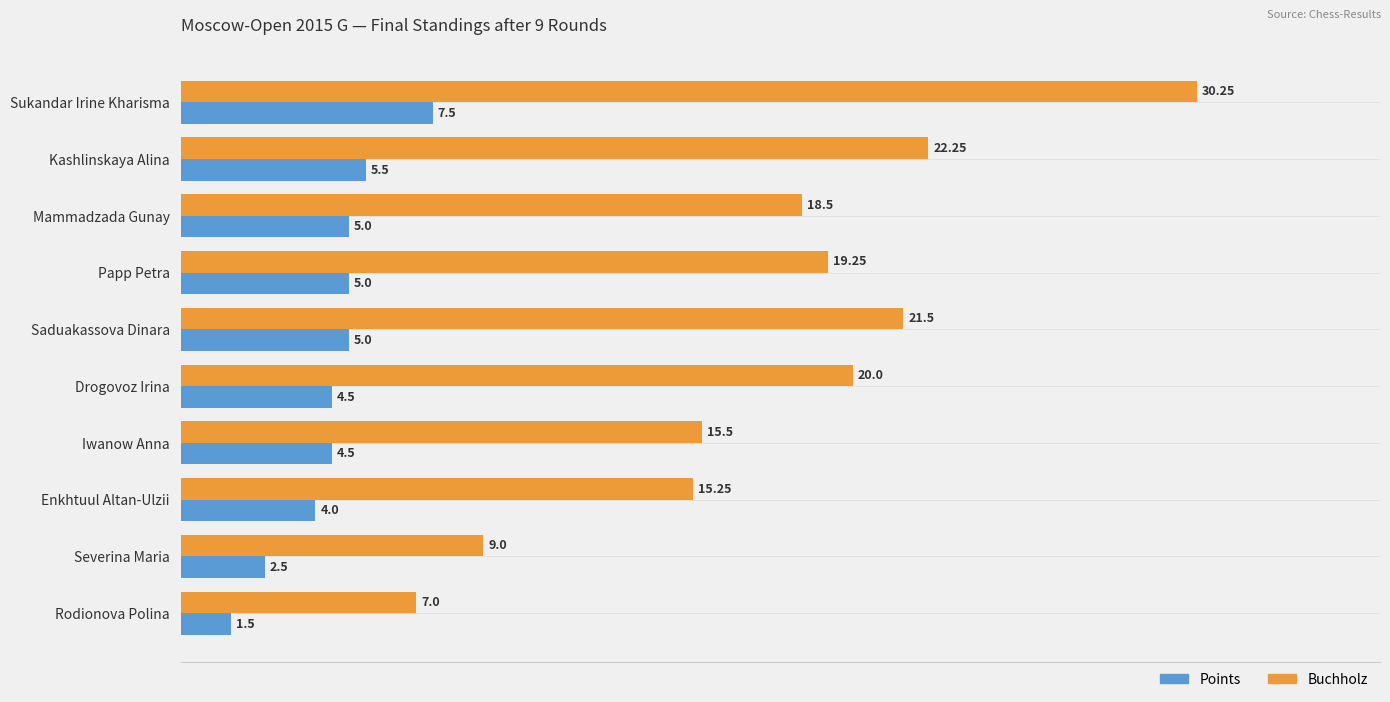

How many data points in Buchholz are above 19?

5